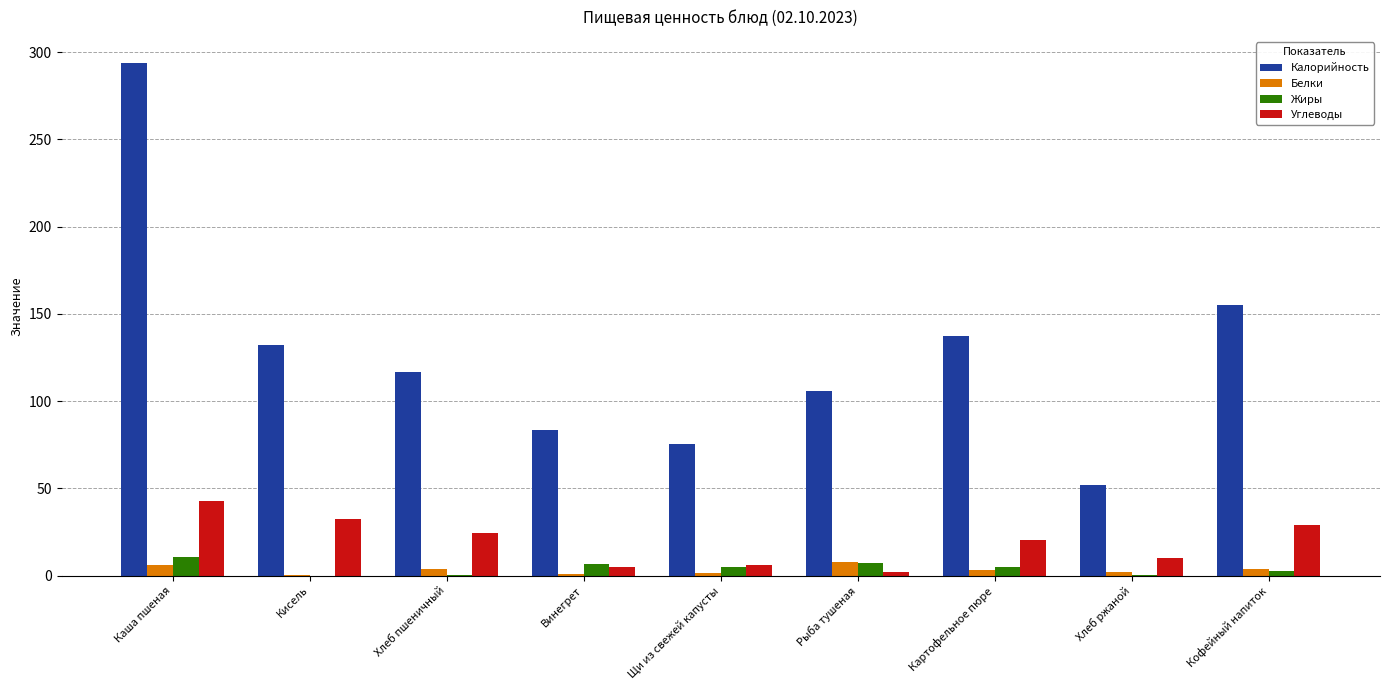

Which series changed the most between Хлеб пшеничный and Кофейный напиток?

Калорийность